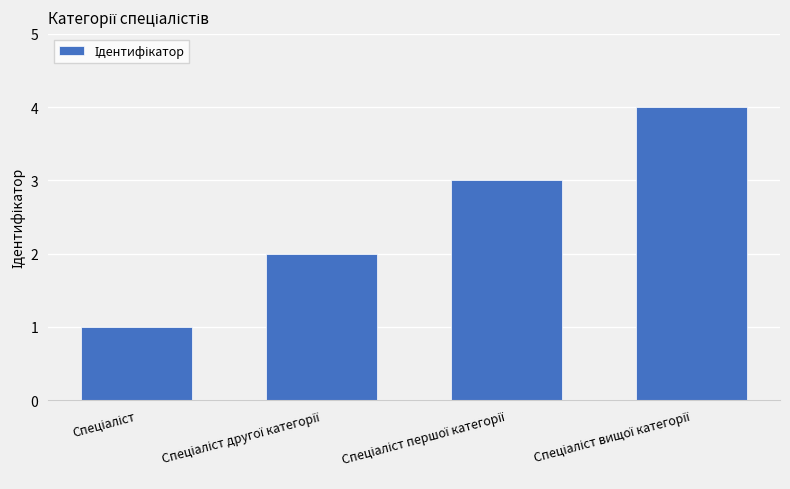

What is the greatest value displayed?

4